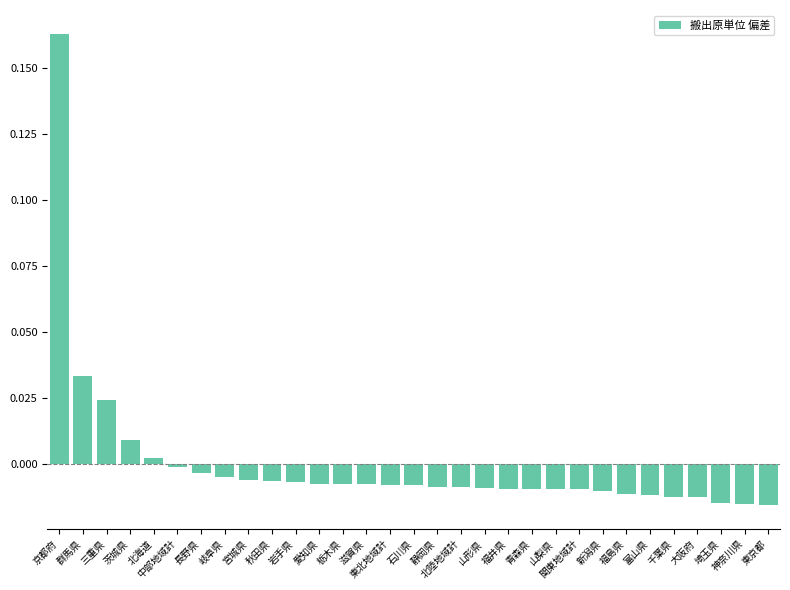

How many values are below zero?

26